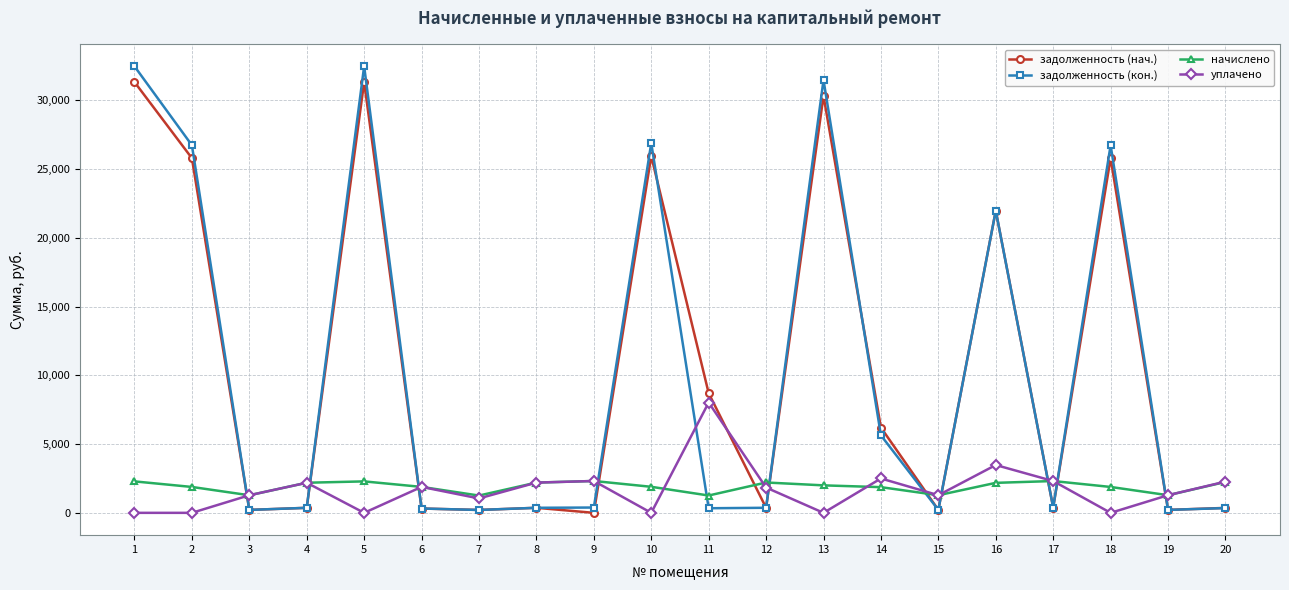

Is the value of задолженность (кон.) at 1 greater than the value of задолженность (нач.) at 12?

Yes